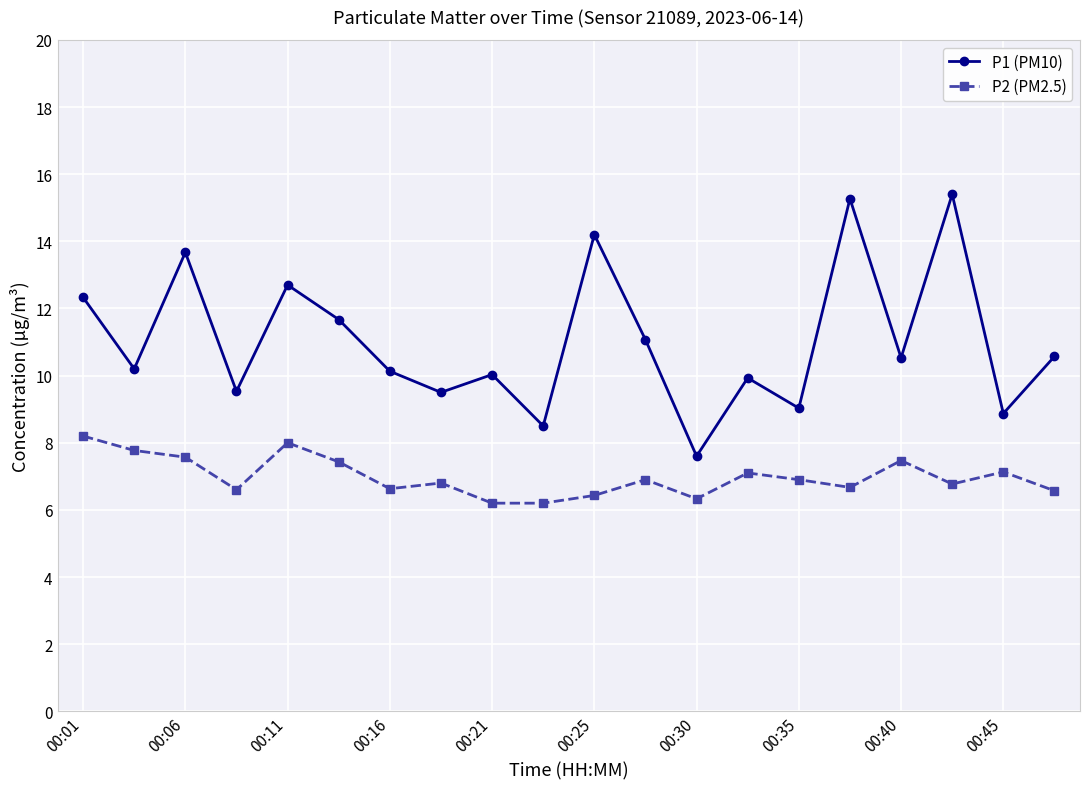

Rank the series by their average value, from highest to lowest.

P1 (PM10), P2 (PM2.5)